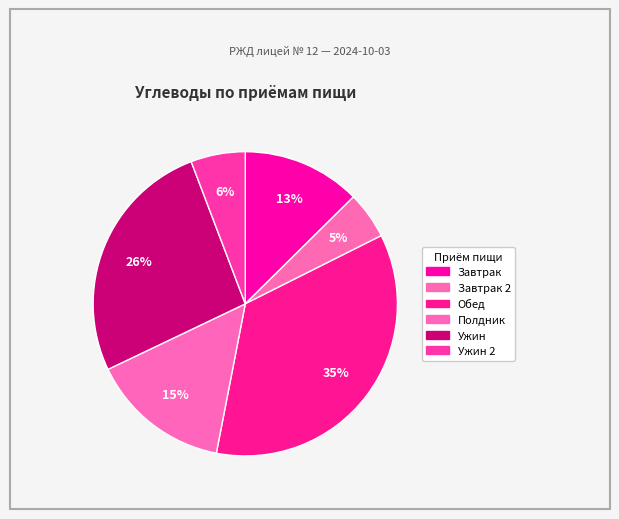

How many slices are in this pie chart?

6